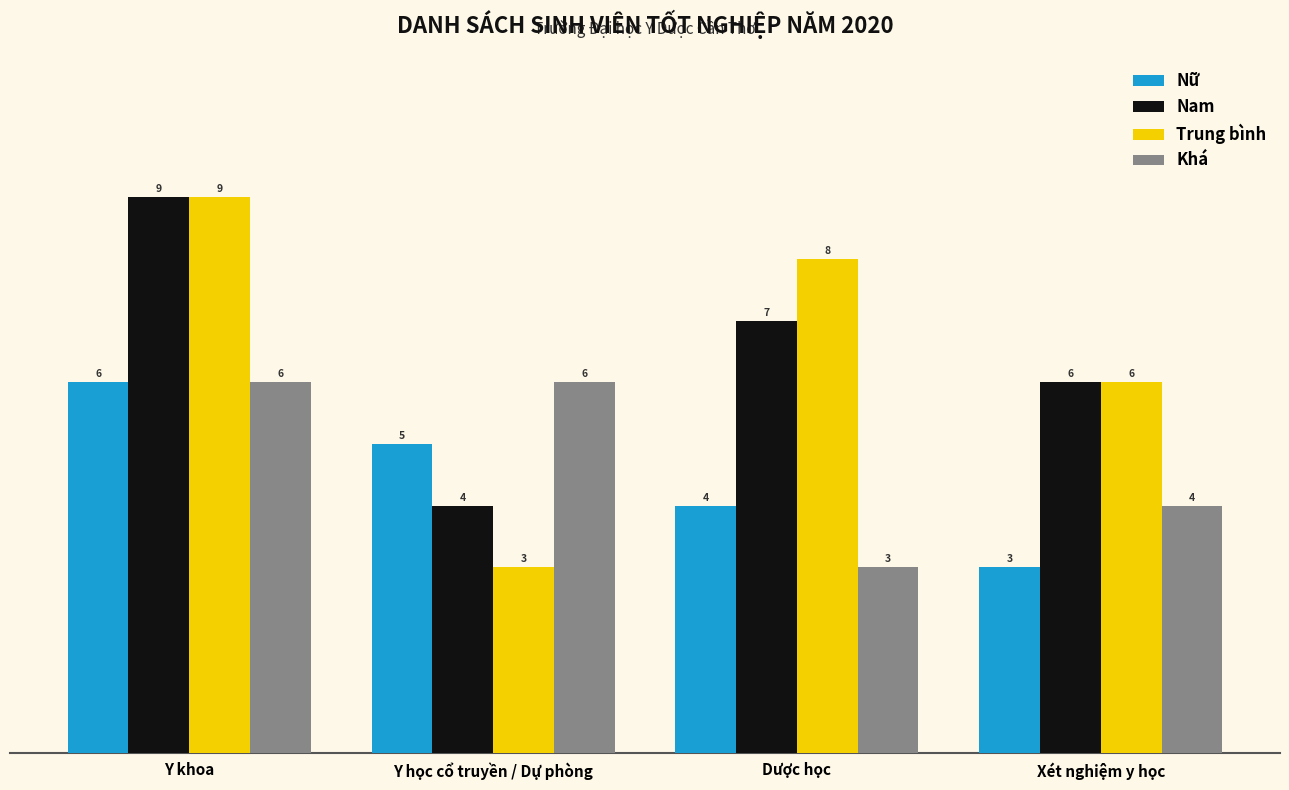

Reading right to left, transcribe all the data shown in this chart.

Nữ: Xét nghiệm y học=3	Dược học=4	Y học cổ truyền / Dự phòng=5	Y khoa=6
Nam: Xét nghiệm y học=6	Dược học=7	Y học cổ truyền / Dự phòng=4	Y khoa=9
Trung bình: Xét nghiệm y học=6	Dược học=8	Y học cổ truyền / Dự phòng=3	Y khoa=9
Khá: Xét nghiệm y học=4	Dược học=3	Y học cổ truyền / Dự phòng=6	Y khoa=6